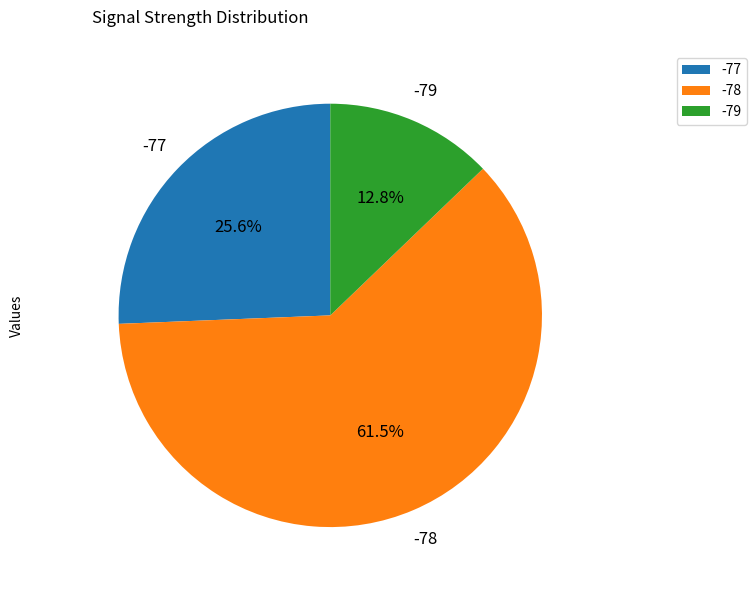

Count the number of slices in the pie.

3